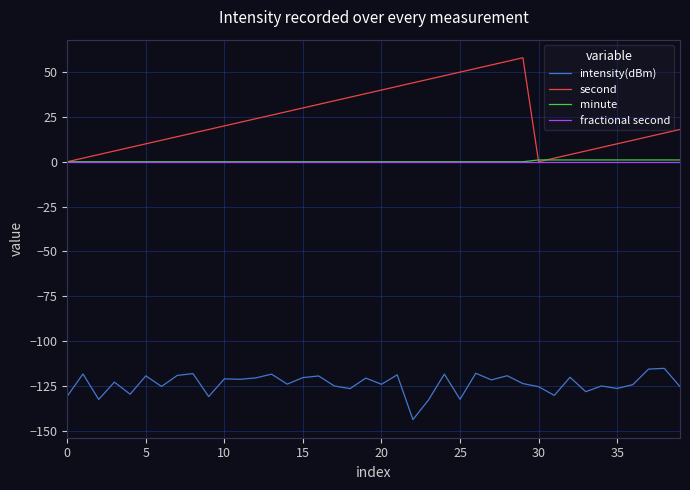

Which series has the largest range (max minus min)?

second